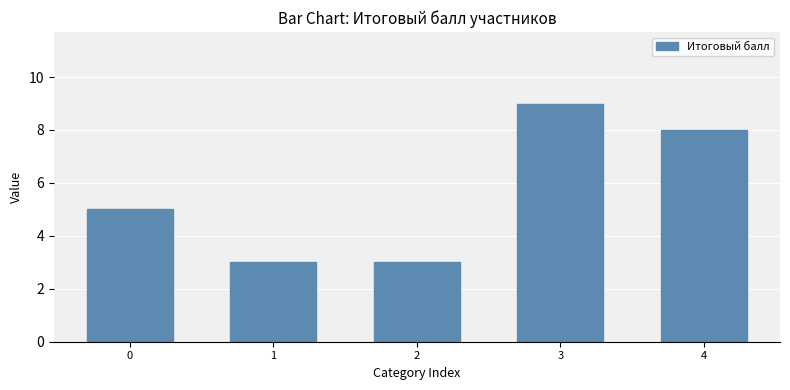

What is the average value?

6